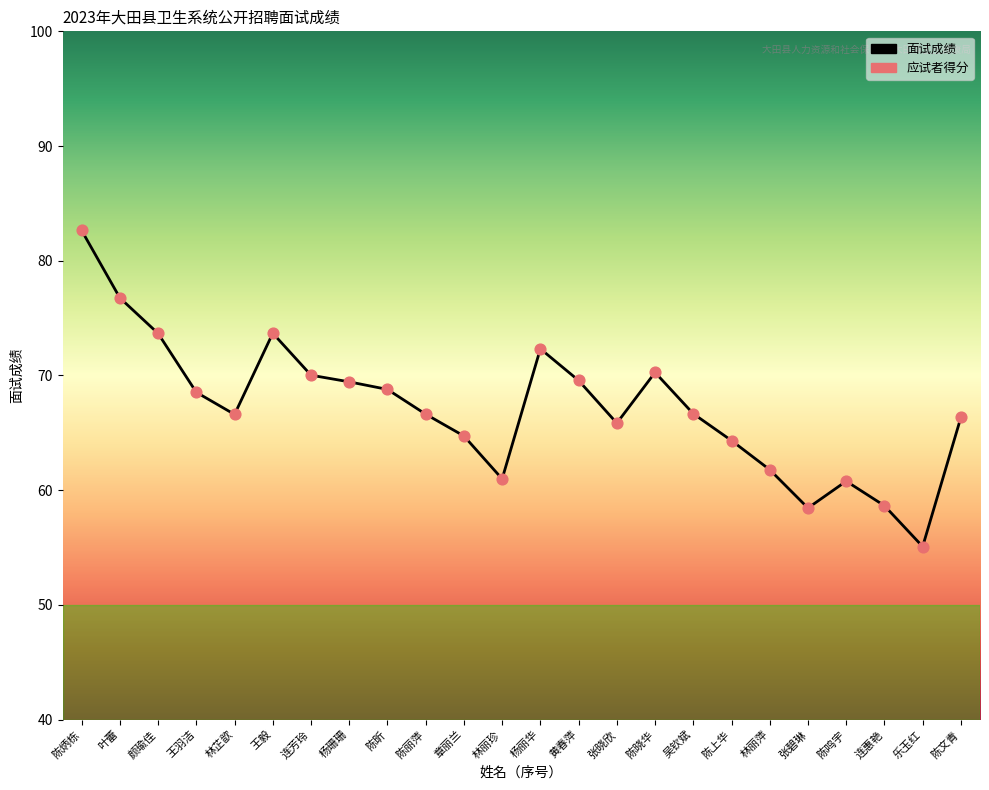

What is the change in value from 黄春萍 to 林丽萍?

-7.8